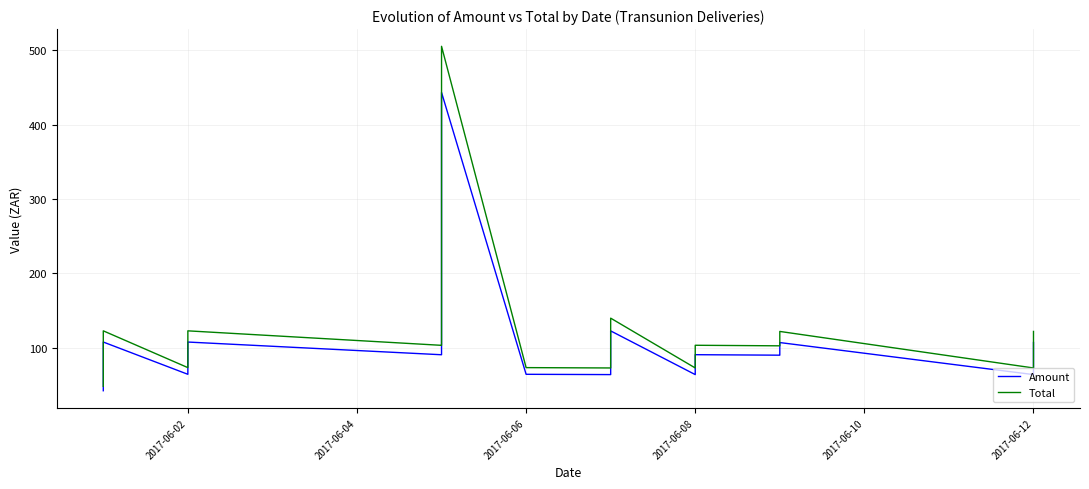

What is the value of the Total point at the 31st from the left?

72.7